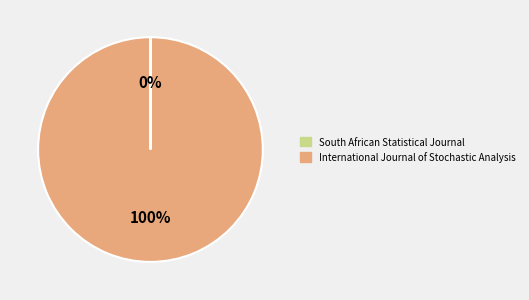

To the nearest percent, what is the difference between the largest and smallest slice percentages?

100%